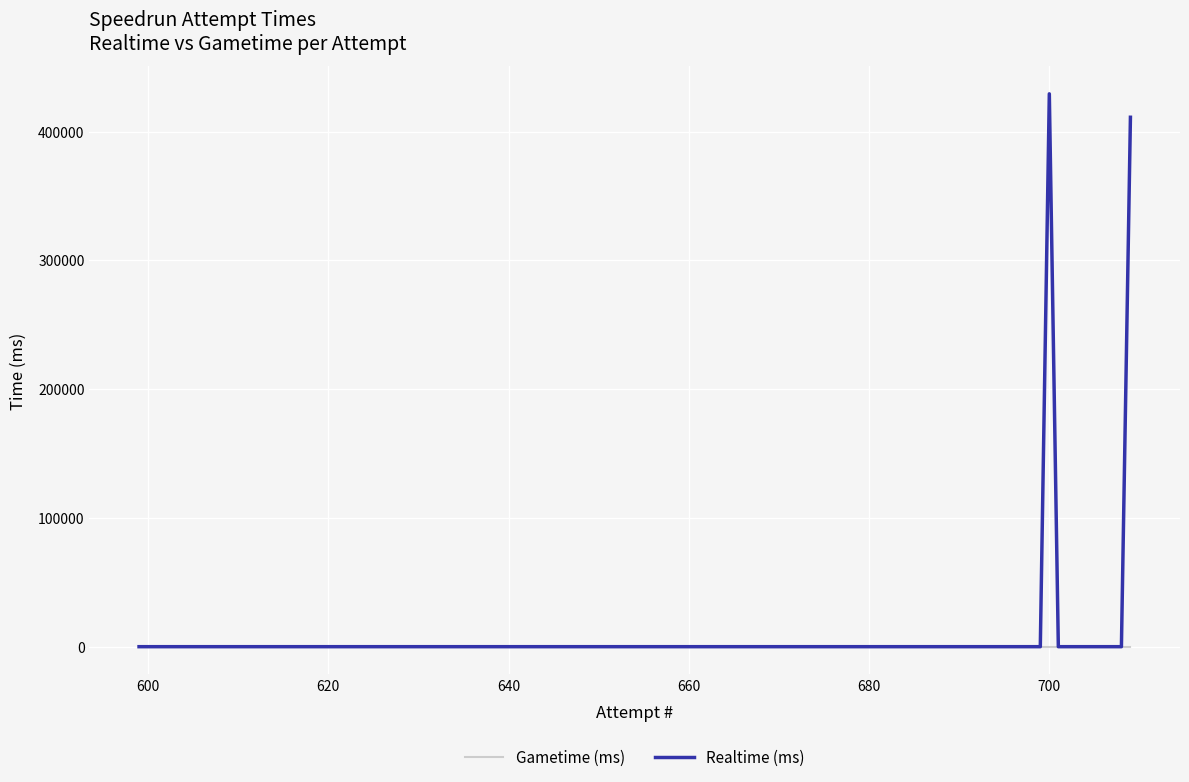

How many lines are shown in the chart?

2